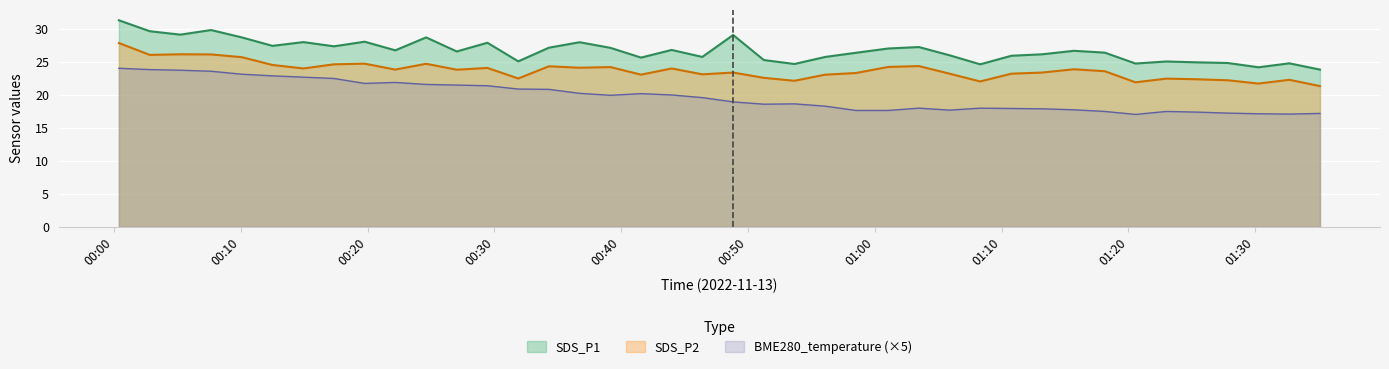

Between 2022/11/13 00:51:15 and 2022/11/13 00:12:30, which is larger?

2022/11/13 00:12:30